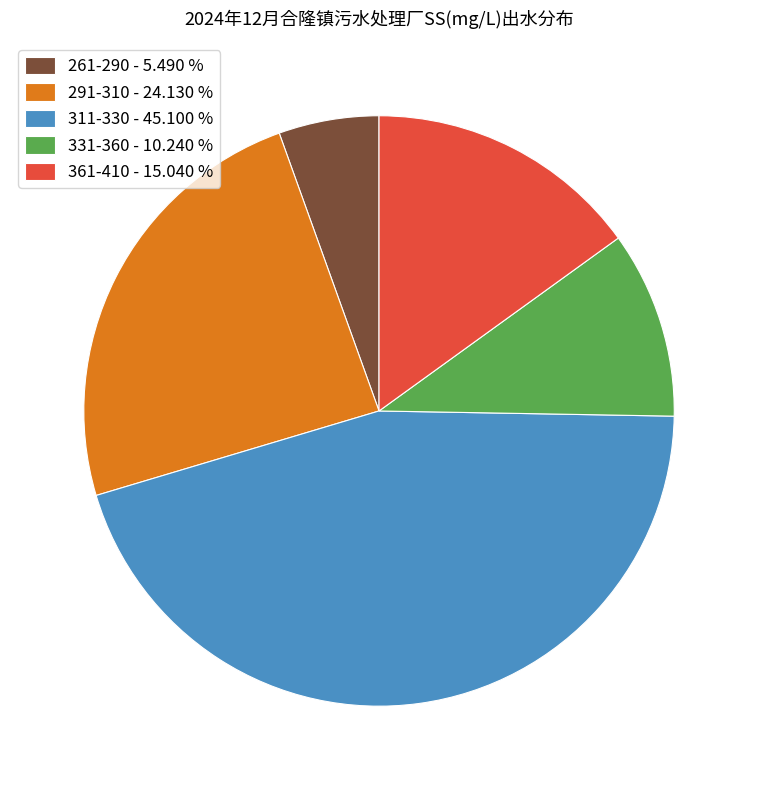

What is the smallest slice in the pie chart?

261-290 - 5.490 %